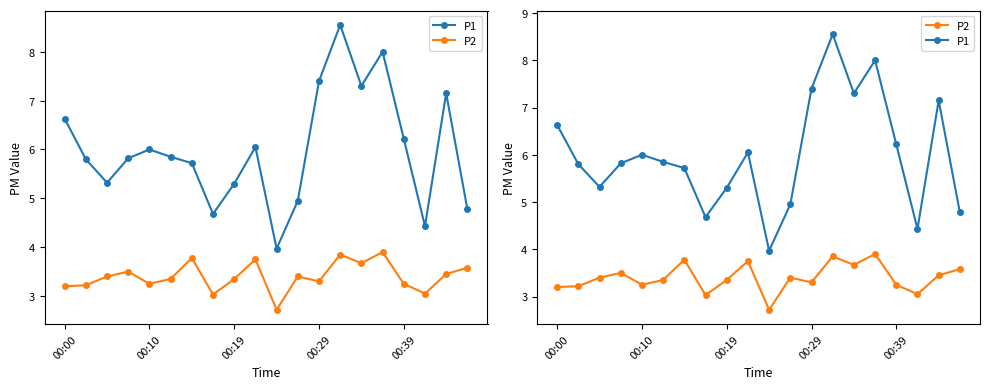

True or false: P1 has a value of 8.1 at 00:10.

False